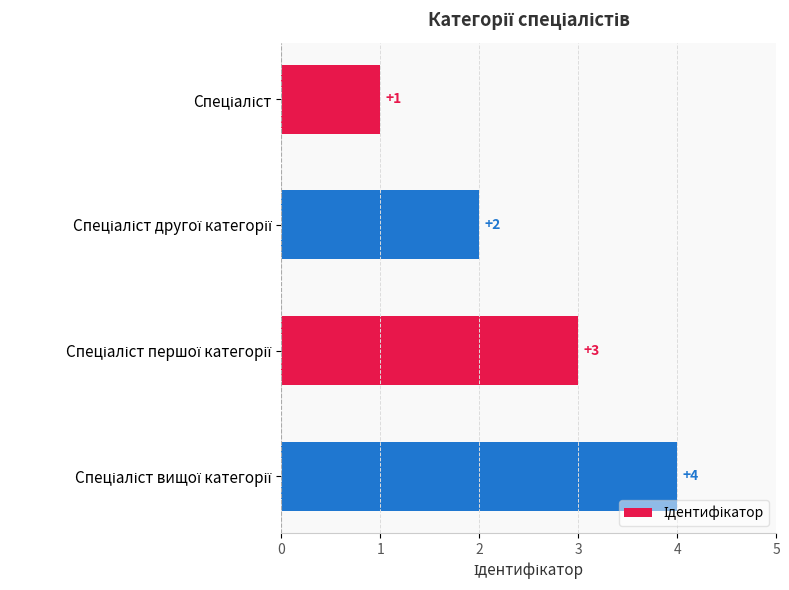

How many values are between 2 and 4?

3